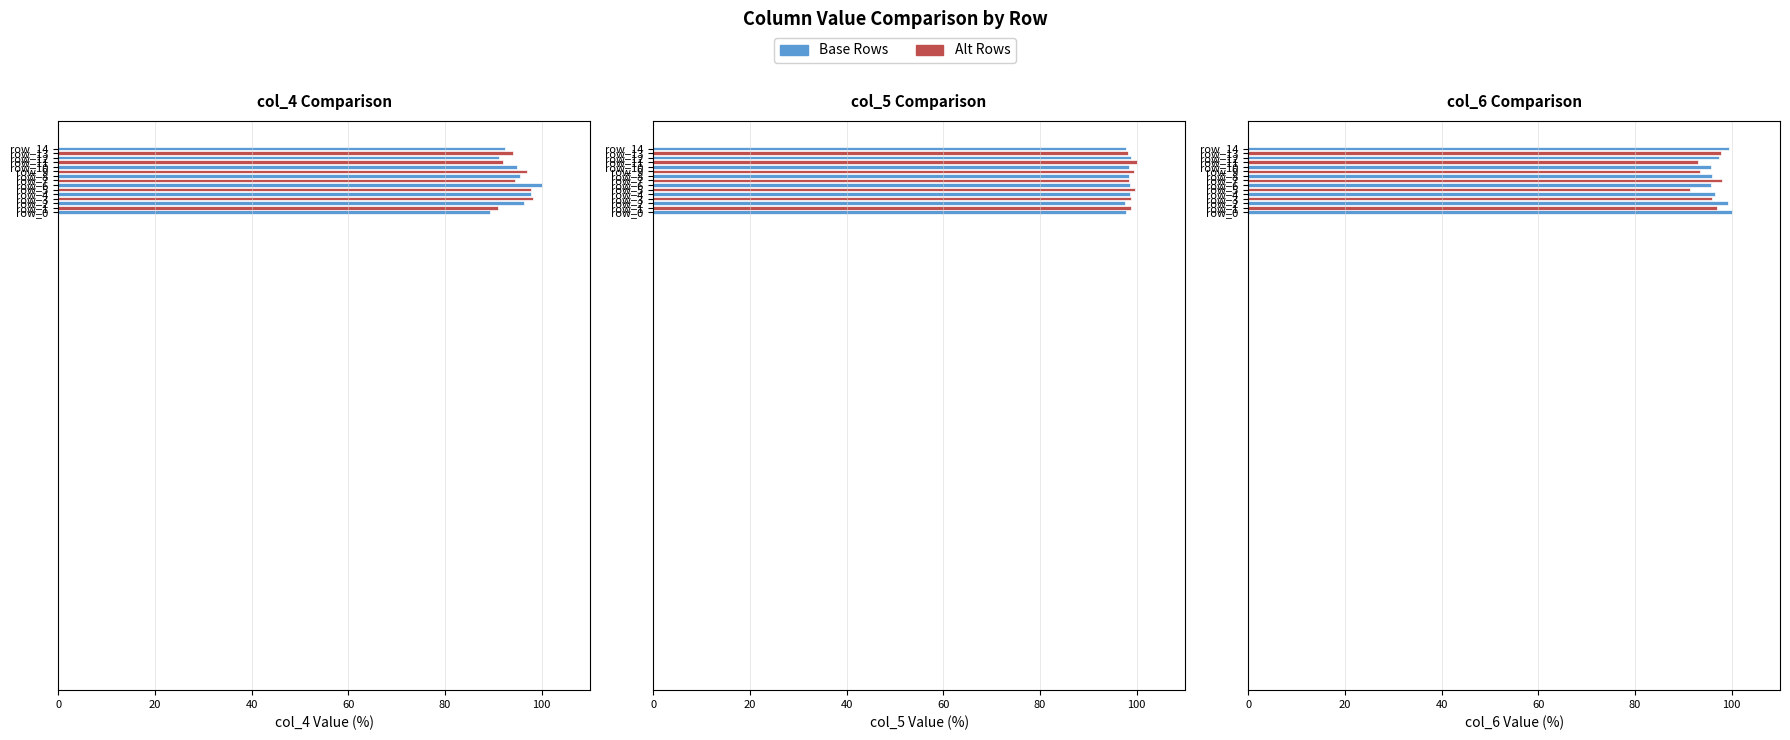

Reading right to left, transcribe all the data shown in this chart.

col_4: row_14=92.5	row_13=94.2	row_12=91.1	row_11=92.0	row_10=94.8	row_9=97.0	row_8=95.6	row_7=94.4	row_6=100.0	row_5=97.8	row_4=97.7	row_3=98.2	row_2=96.3	row_1=91.0	row_0=89.3
col_5: row_14=97.9	row_13=98.1	row_12=98.7	row_11=100.0	row_10=98.4	row_9=99.4	row_8=98.5	row_7=98.3	row_6=98.7	row_5=99.6	row_4=98.5	row_3=98.9	row_2=97.5	row_1=98.8	row_0=97.8
col_6: row_14=99.4	row_13=97.7	row_12=97.5	row_11=93.1	row_10=95.7	row_9=93.5	row_8=95.9	row_7=97.9	row_6=95.6	row_5=91.5	row_4=96.6	row_3=95.9	row_2=99.3	row_1=97.0	row_0=100.0